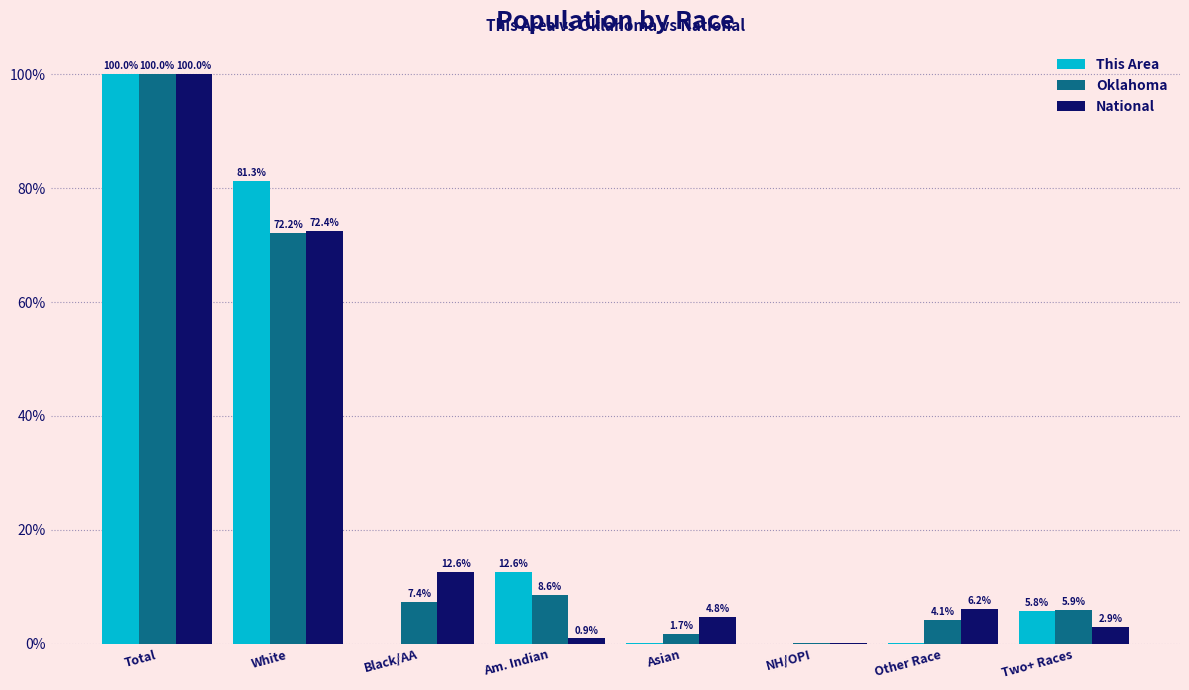

Which label corresponds to the largest value in the chart?

Total